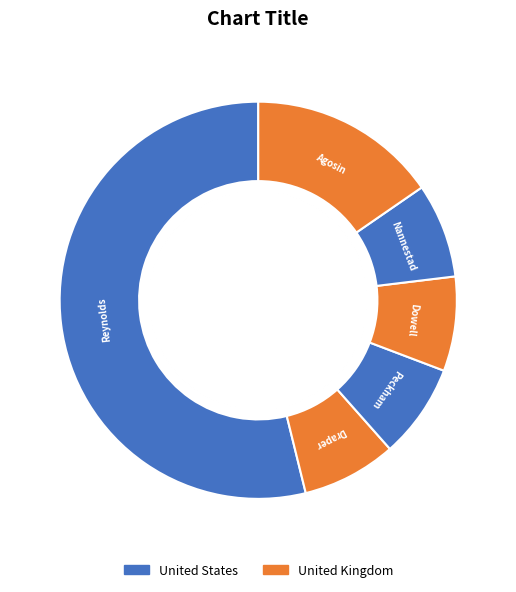

Which slice is the smallest?

Sharon M. Draper (706340)